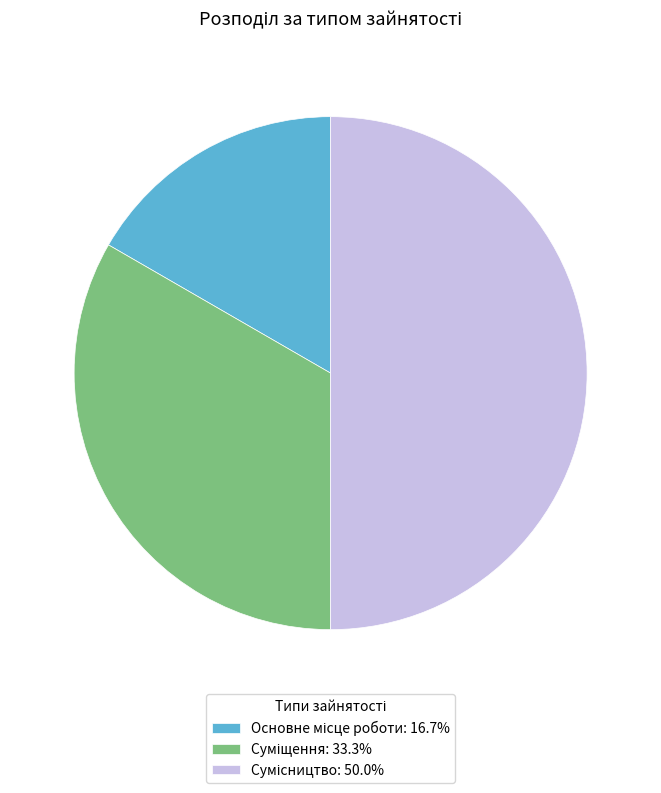

Rank the categories by value from highest to lowest.

Сумісництво, Суміщення, Основне місце роботи